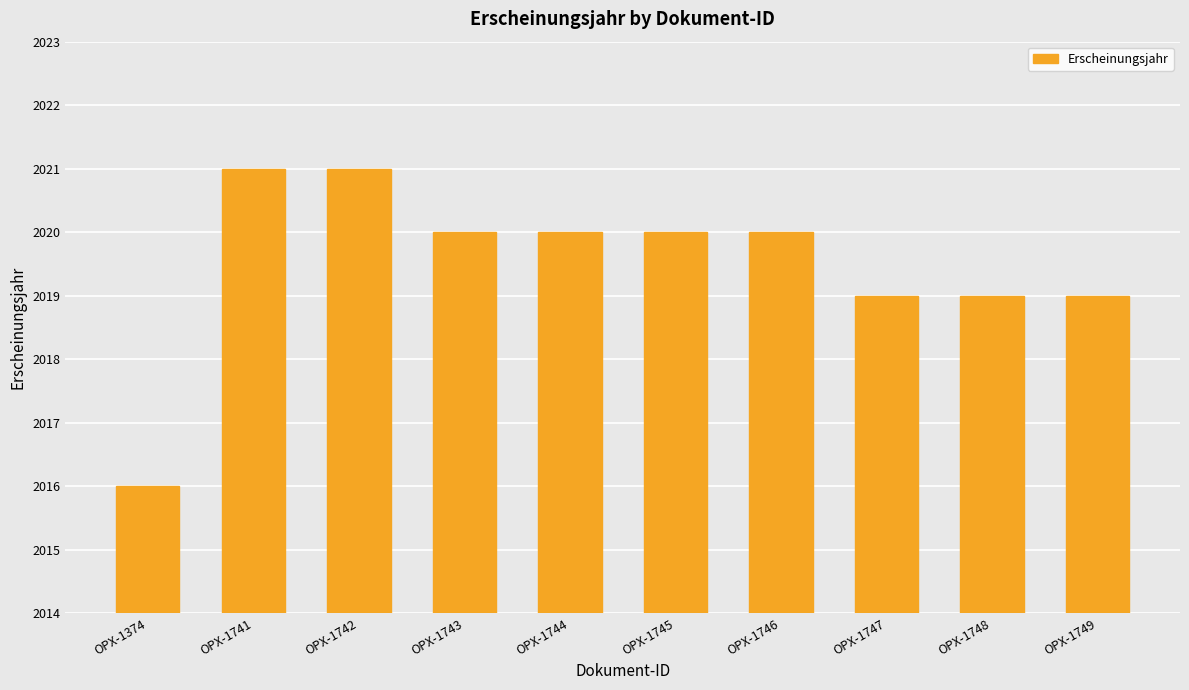

What is the sum of the values at OPX-1374 and OPX-1747?

4035